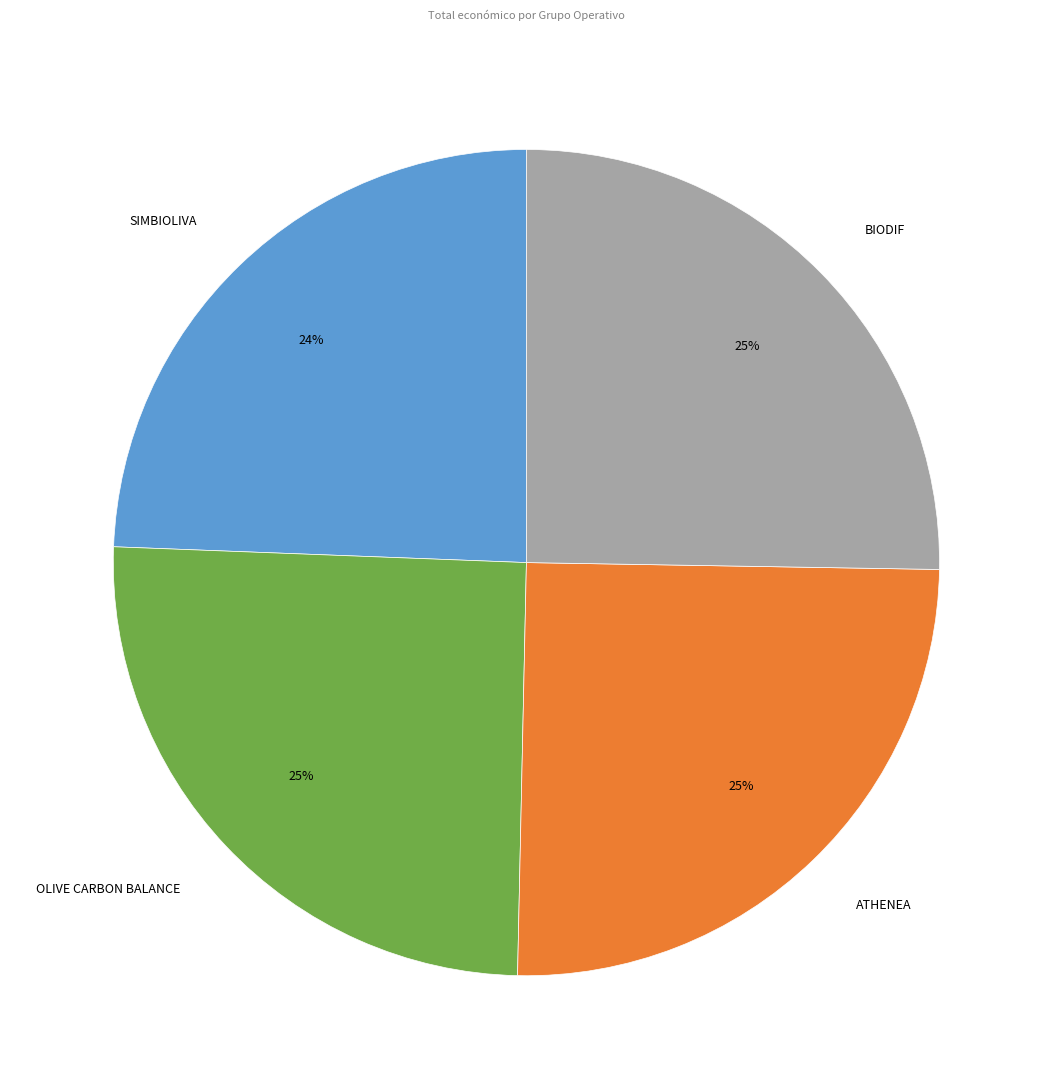

Count the number of slices in the pie.

4